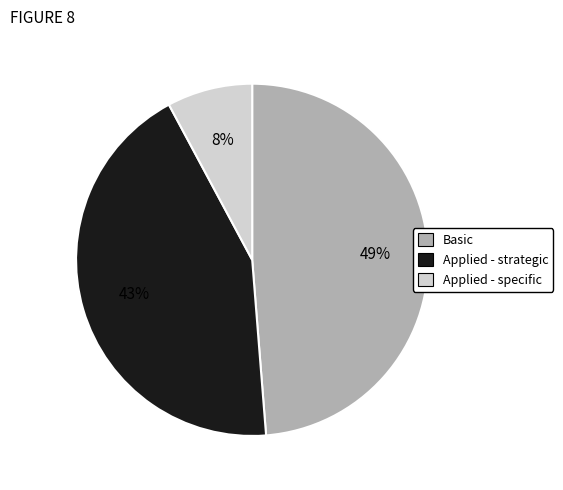

To the nearest percent, what is the difference between the largest and smallest slice percentages?

41%